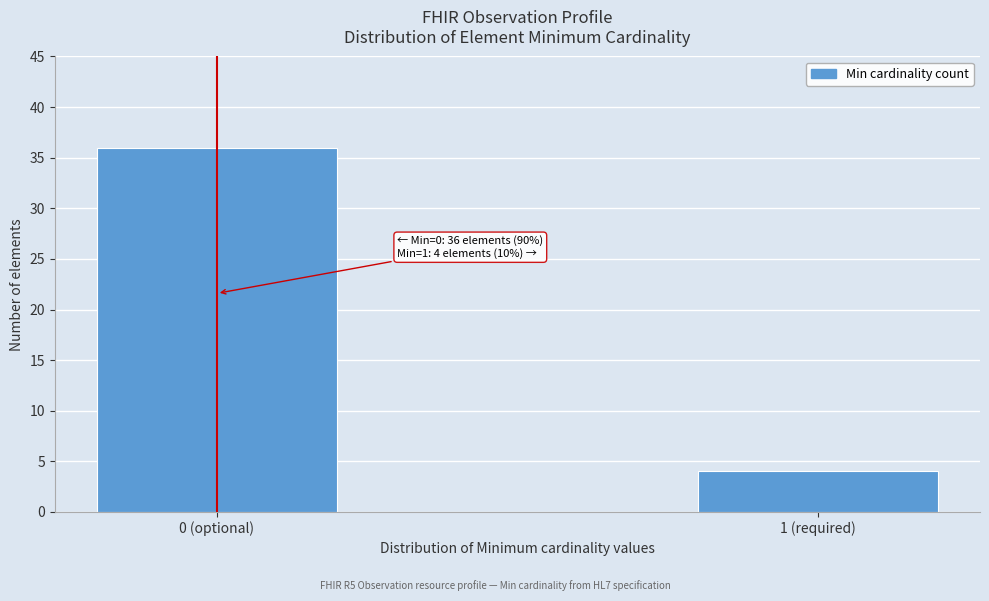

Reading left to right, transcribe all the data shown in this chart.

36	4